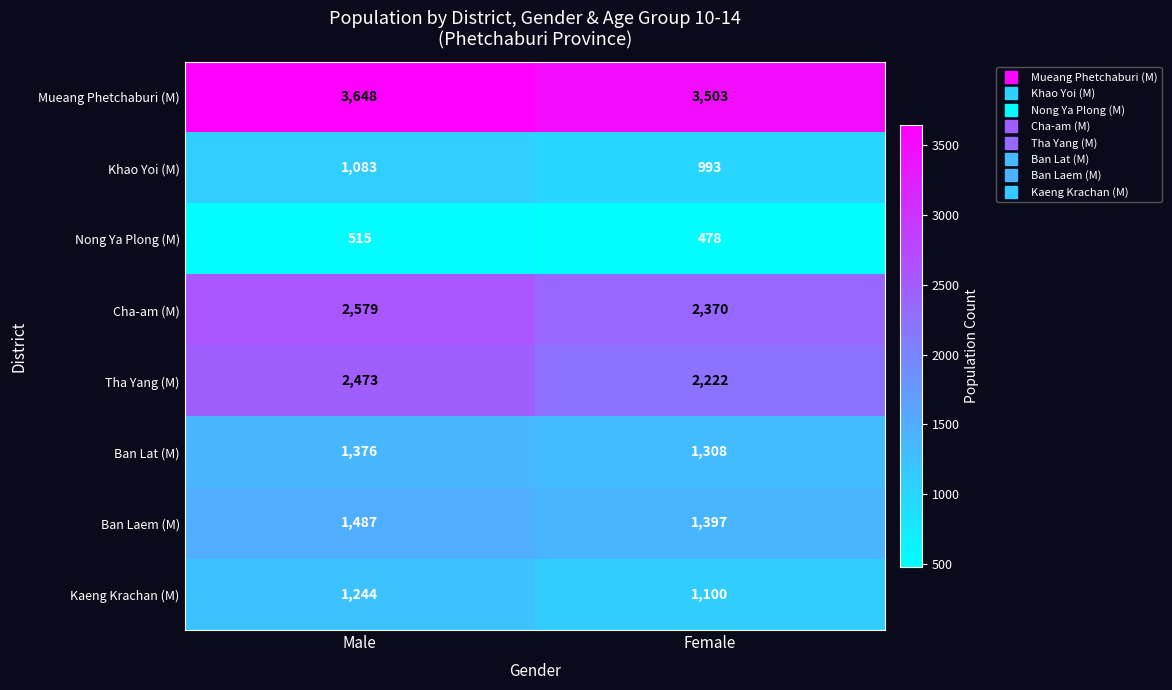

Rank the series by their maximum value, from highest to lowest.

Mueang Phetchaburi (M), Cha-am (M), Tha Yang (M), Ban Laem (M), Ban Lat (M), Kaeng Krachan (M), Khao Yoi (M), Nong Ya Plong (M)